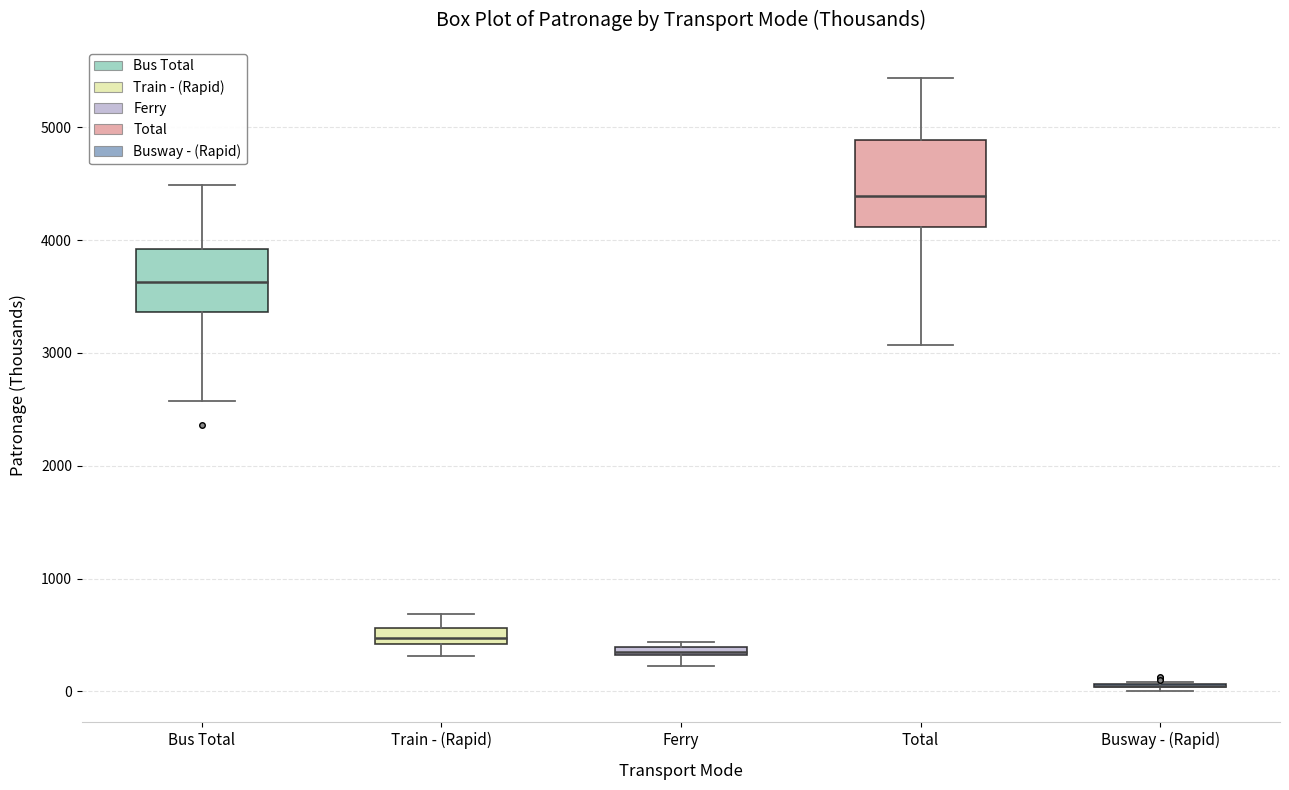

Comparing the boxes themselves (not the whiskers), which one is the tallest?

Total